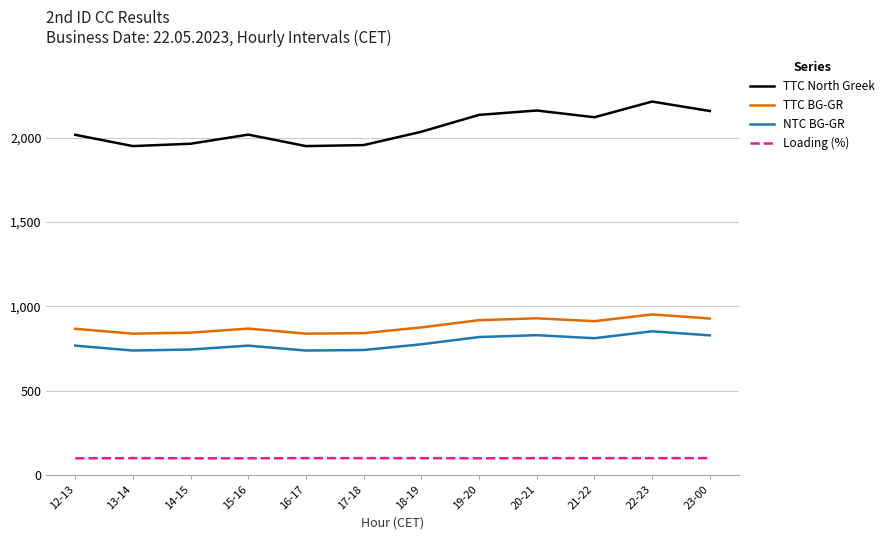

What is the spread (max minus min) of values at 12-13?

1918